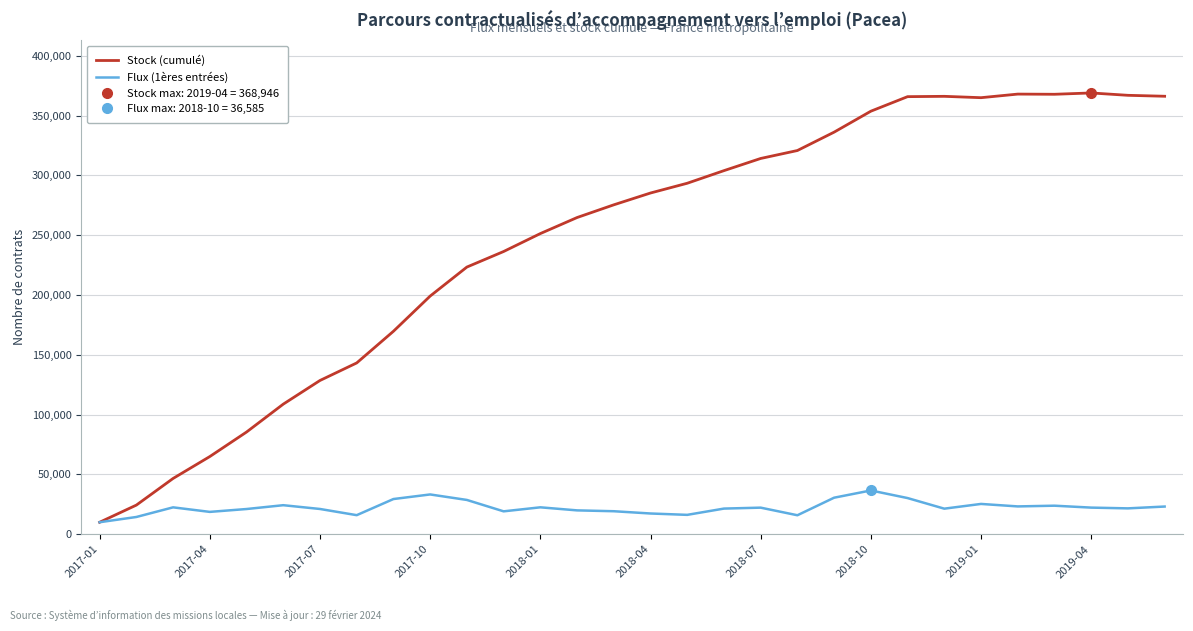

At which label does Stock (cumulé) reach its minimum?

2017-01